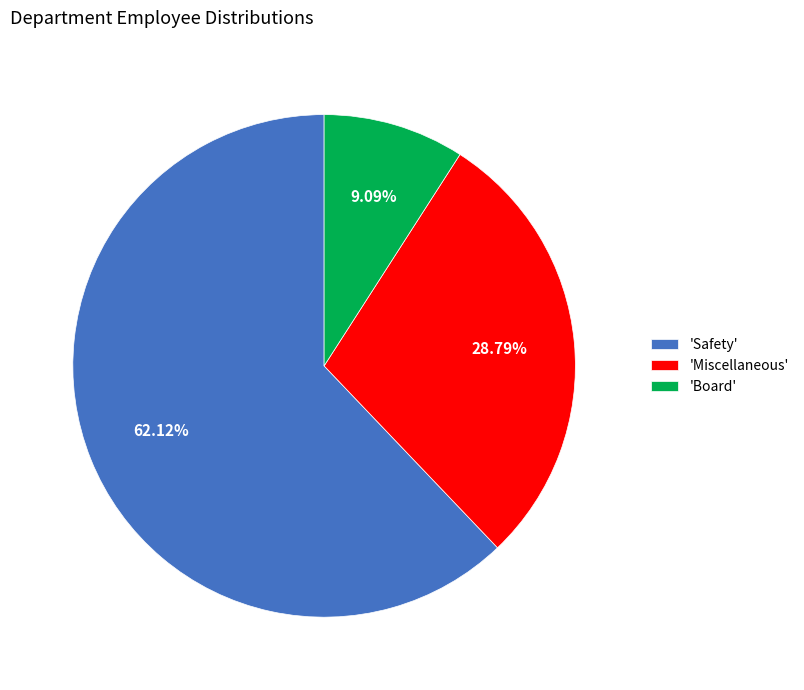

How many segments does this pie chart have?

3